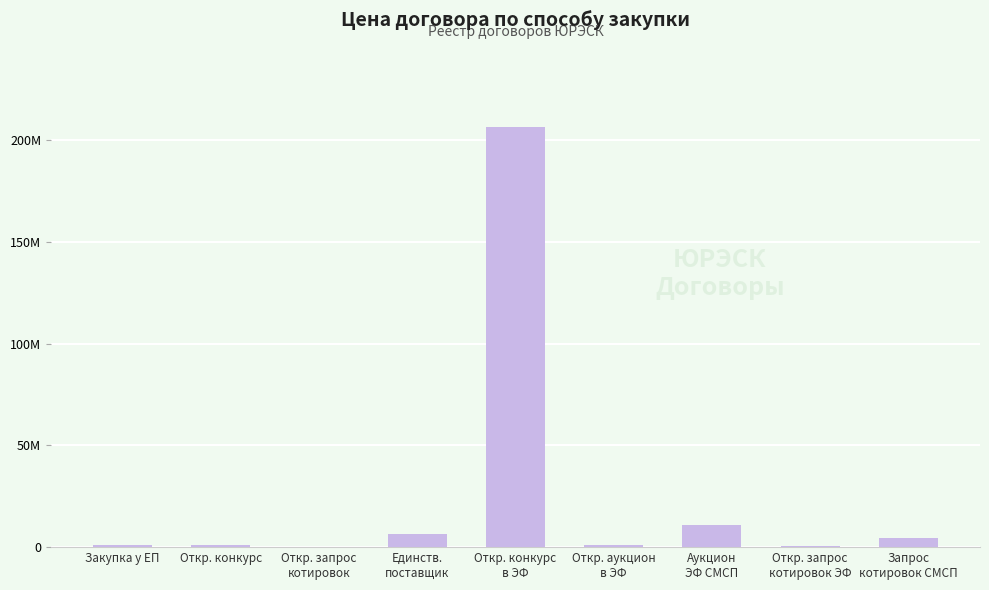

Where does the data first go above 1147013?

Единств.
поставщик